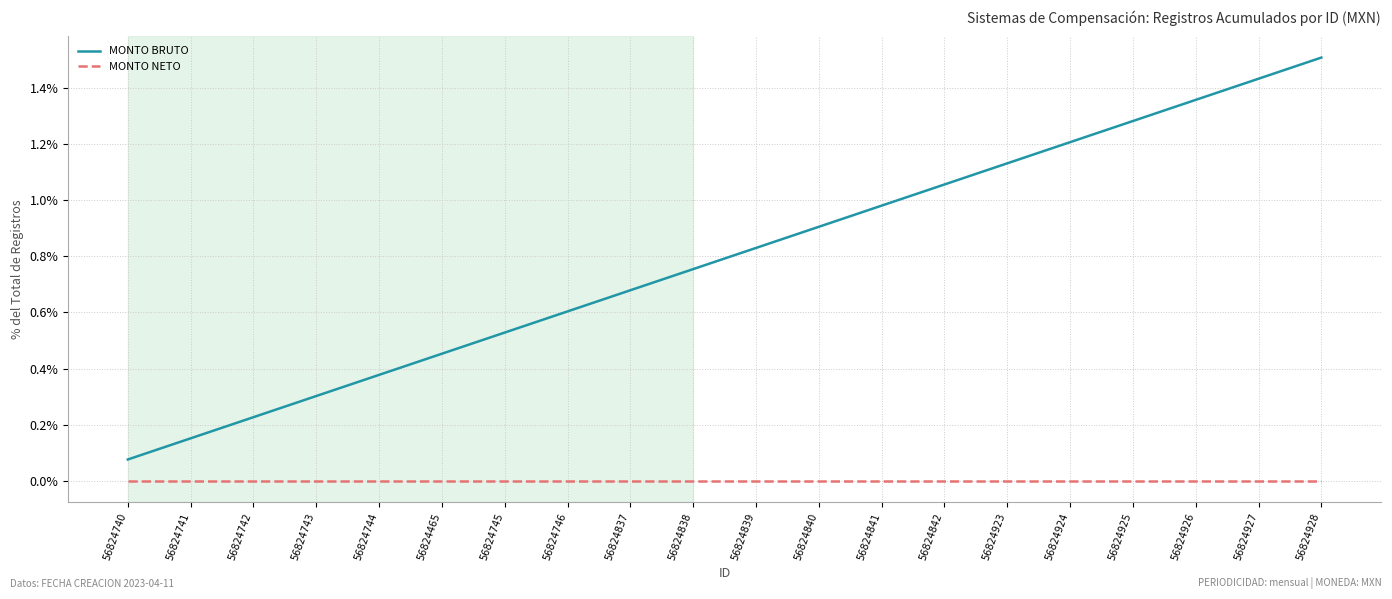

Which category has the highest value across all series?

56824928